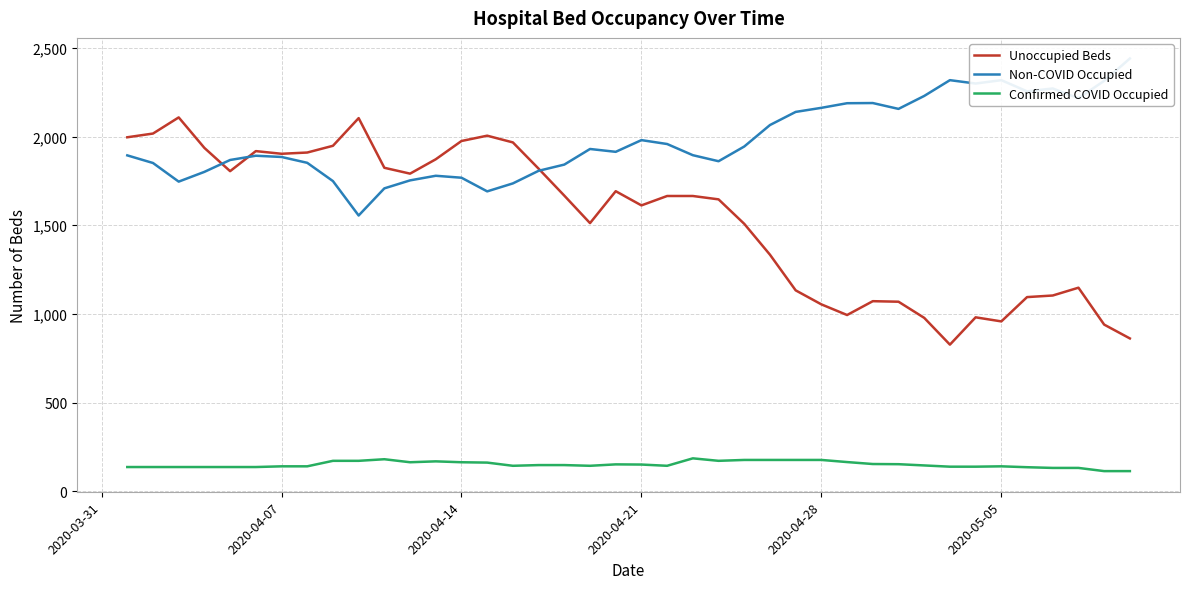

What is the lowest value of the Unoccupied Beds series?

827